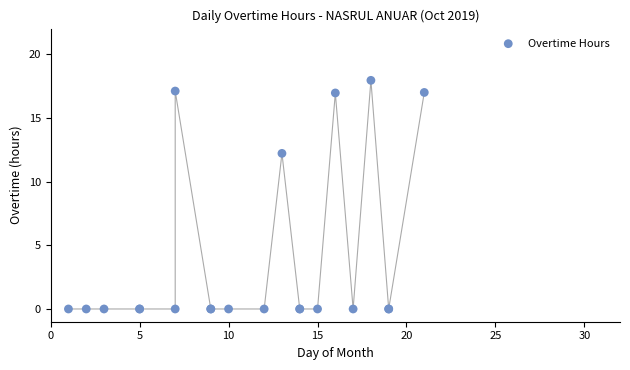

What Y value in the scatter plot is closest to 8?

12.2